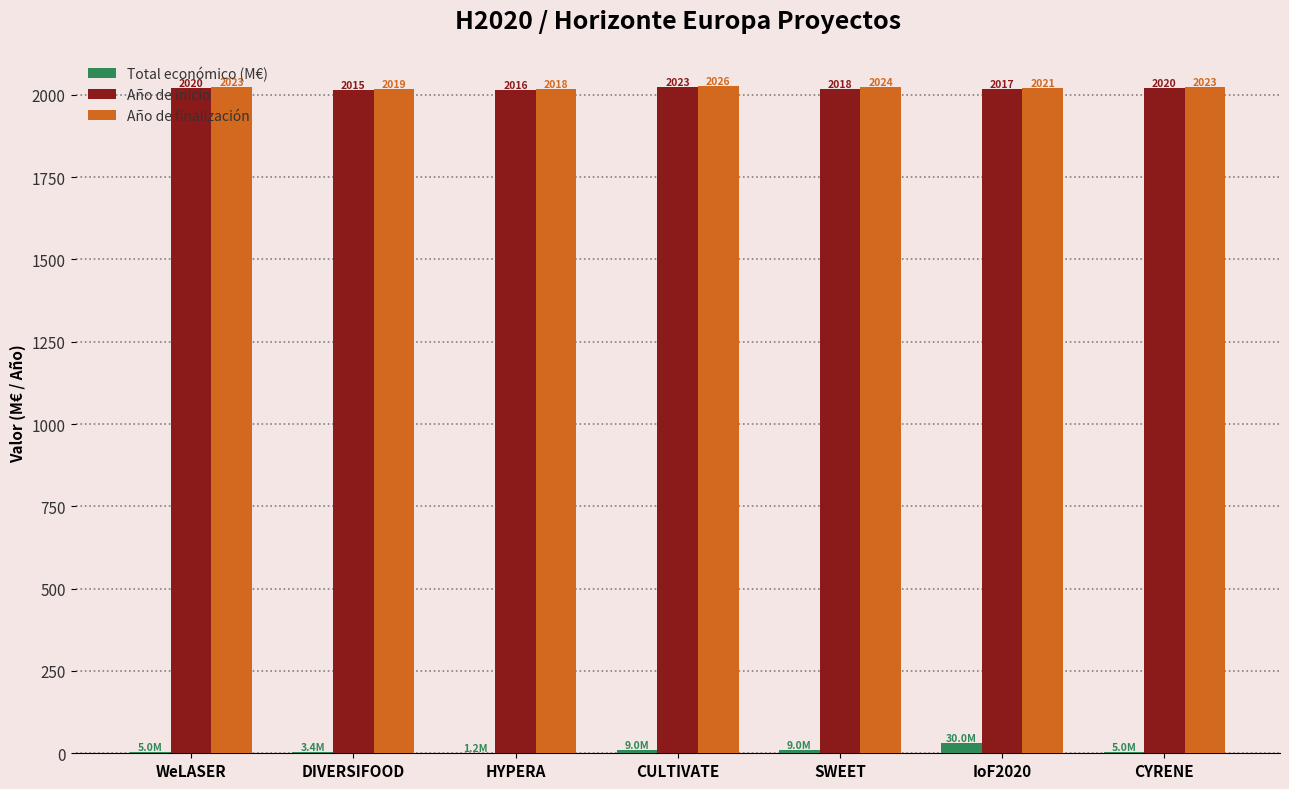

True or false: Año de finalización has a value of 874.7 at HYPERA.

False